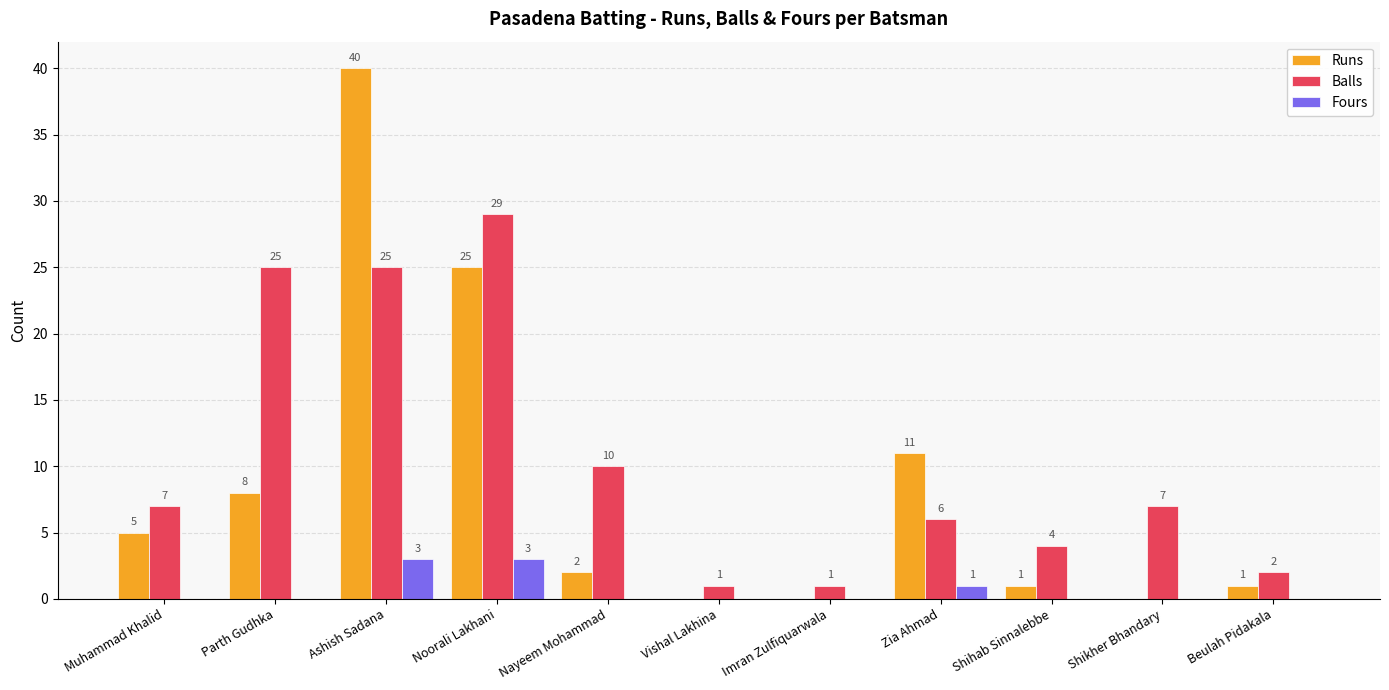

What are all the series names shown in the legend?

Runs, Balls, Fours